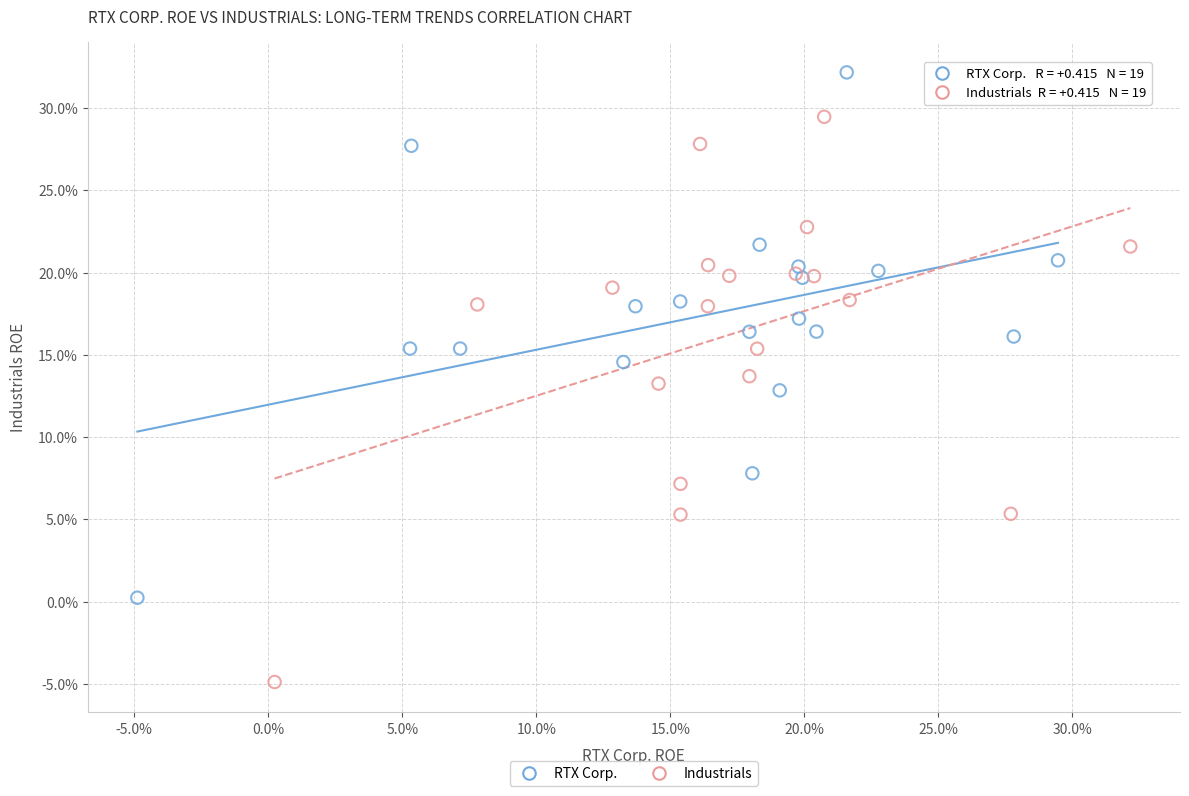

Which series has the widest spread of Y values?

Industrials